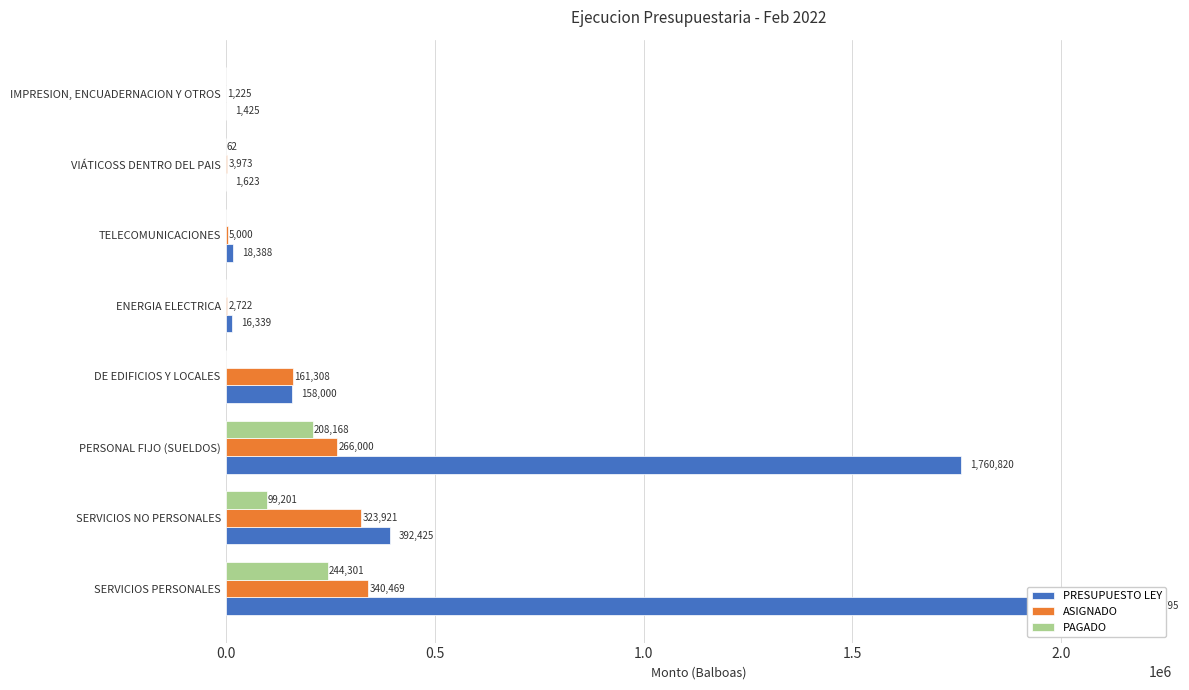

What is the value of the ASIGNADO bar at the 3rd from the left?

266000